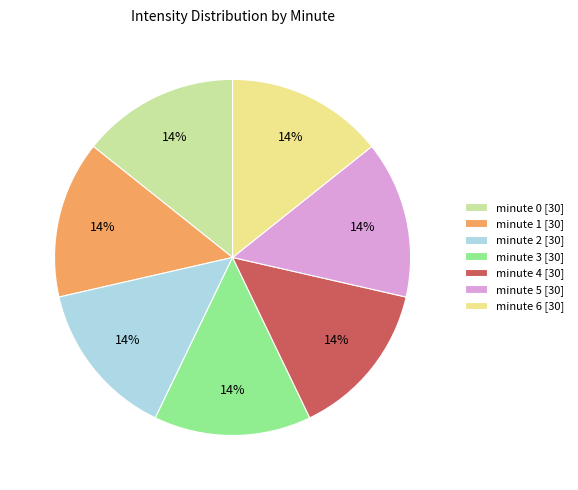

To the nearest percent, what portion does minute 4 represent?

14%